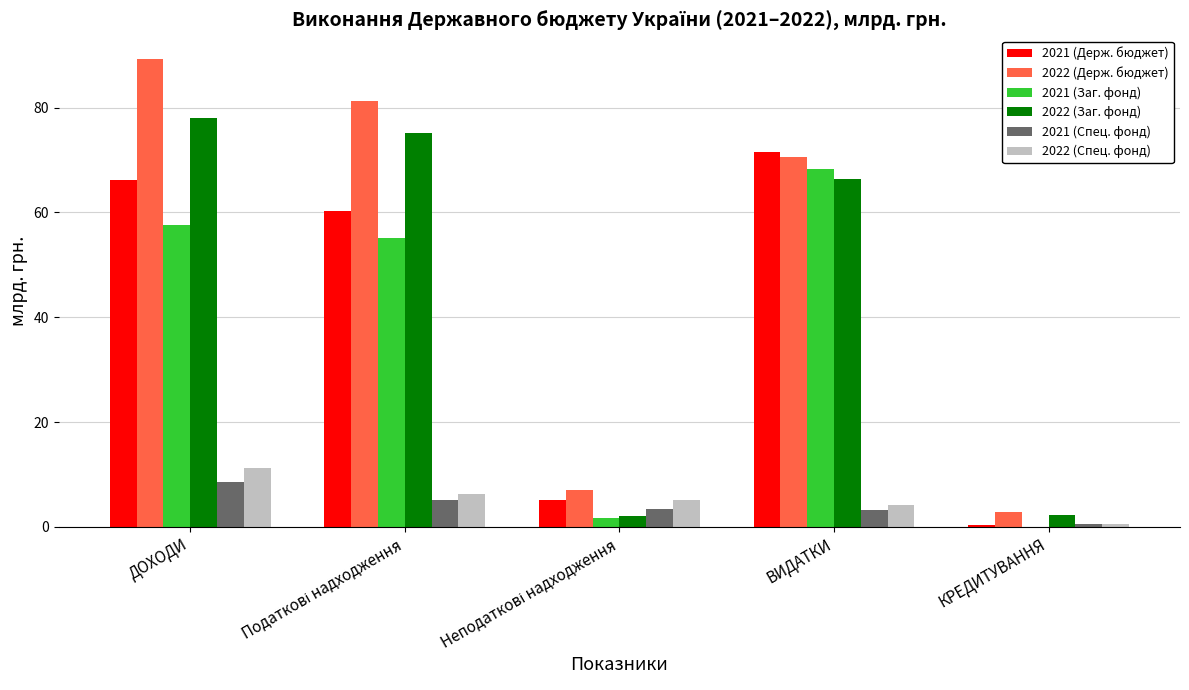

What is the highest value of the 2021 (Заг. фонд) series?

68.3